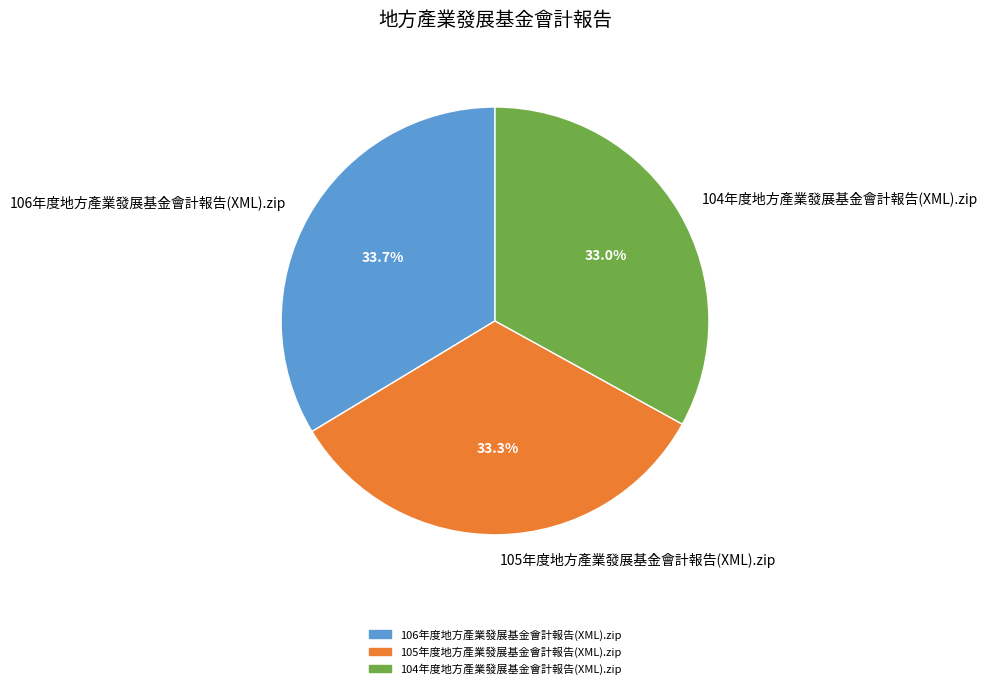

Does any single category account for the majority?

No